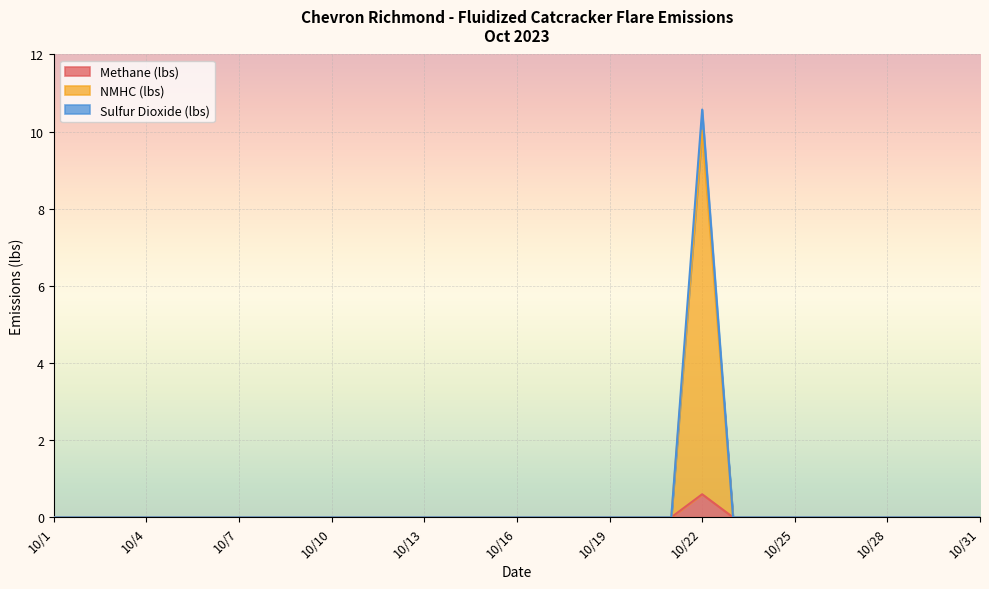

What is the maximum value shown in the chart?

10.6